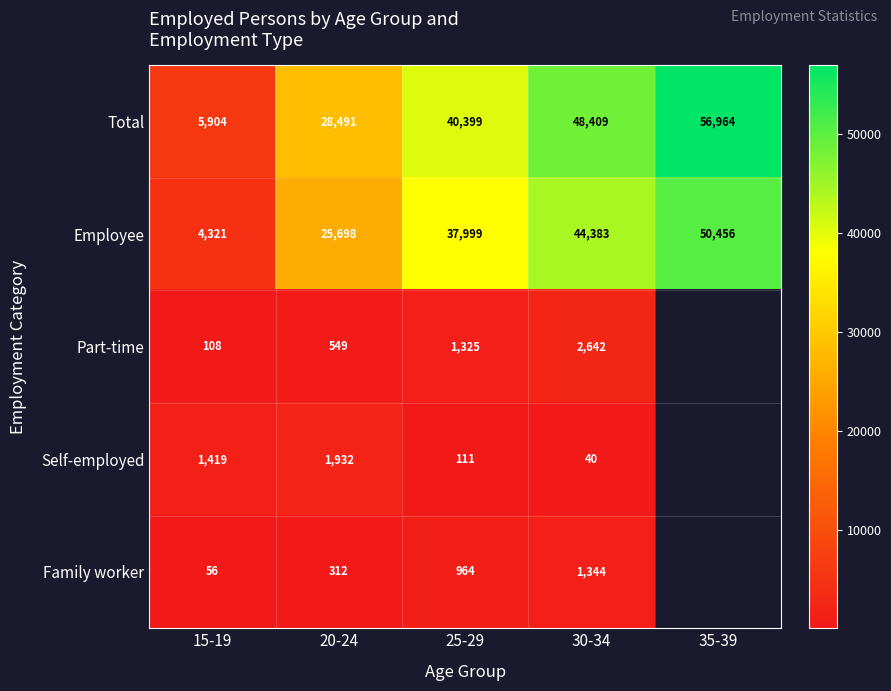

At how many categories does at least one series exceed 51420?

1